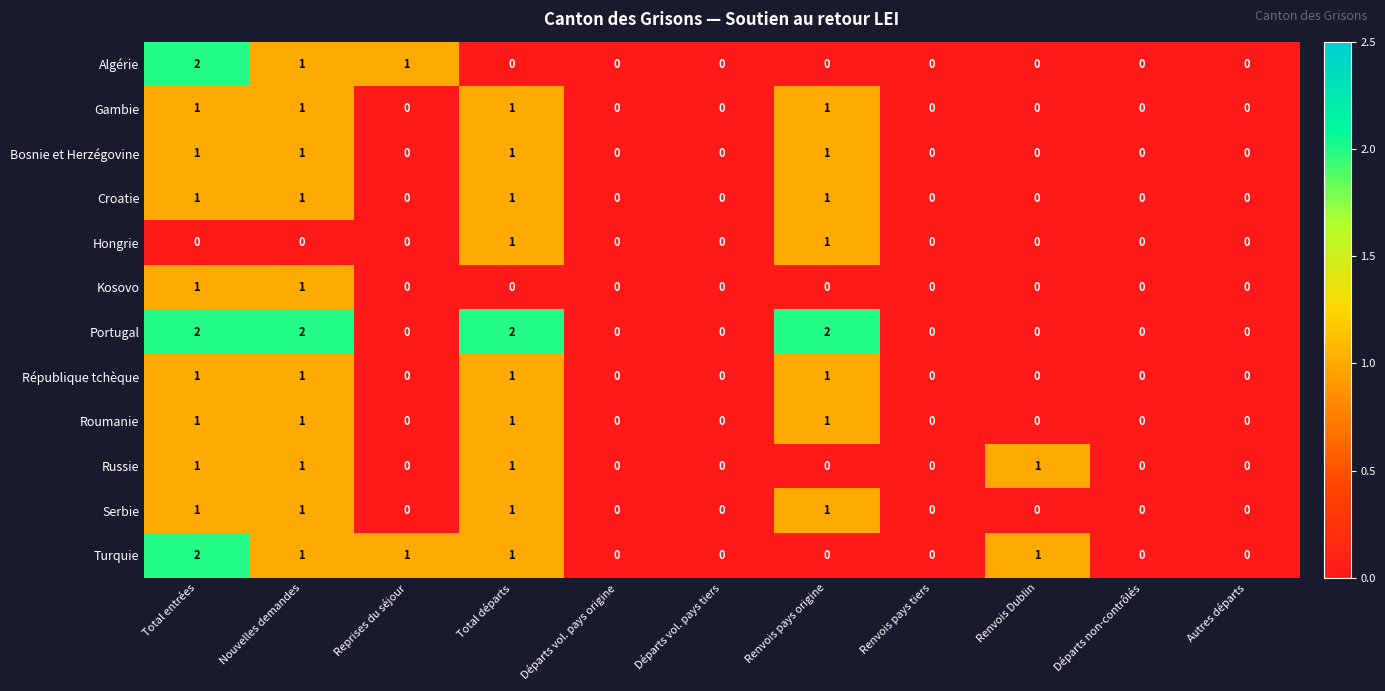

Count the Serbie values in the range 0 to 1.

11